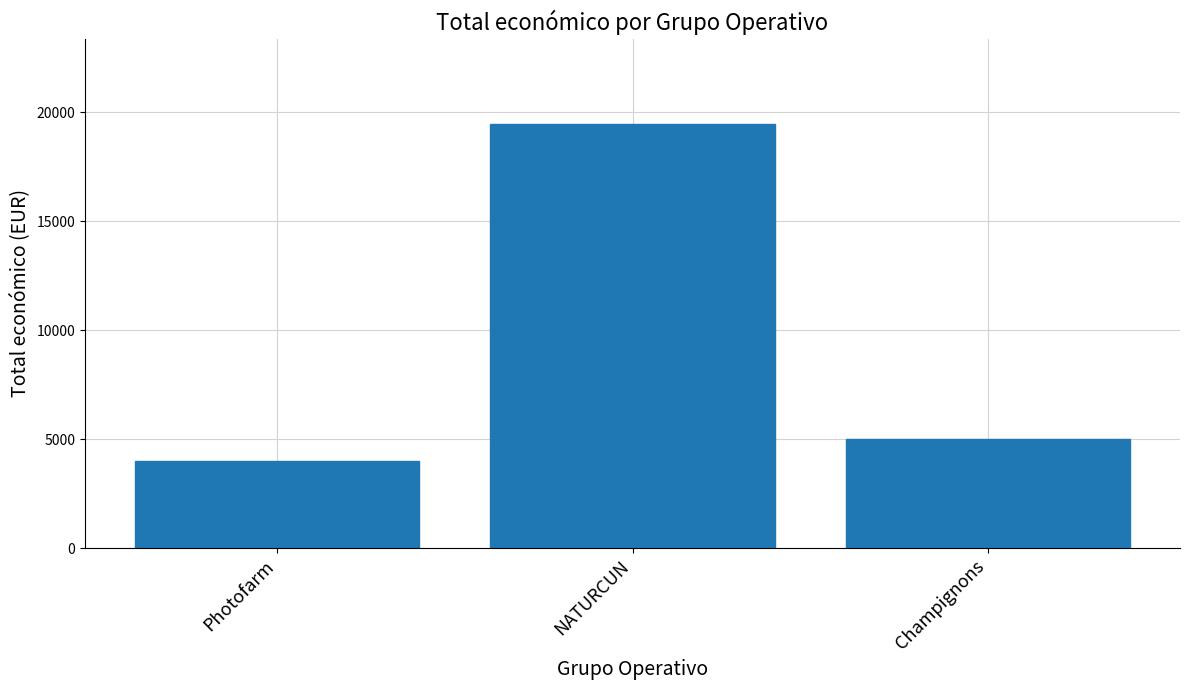

List the labels in order of value, largest first.

NATURCUN, Champignons, Photofarm